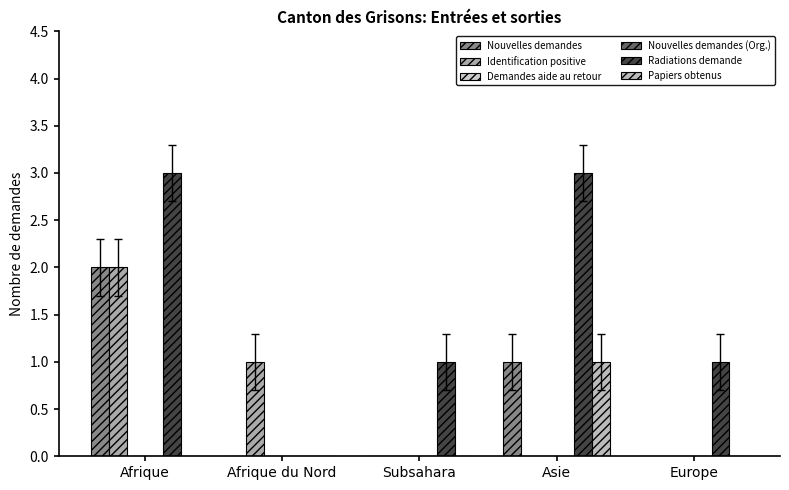

Are the bars grouped side by side (vs. stacked)?

Yes